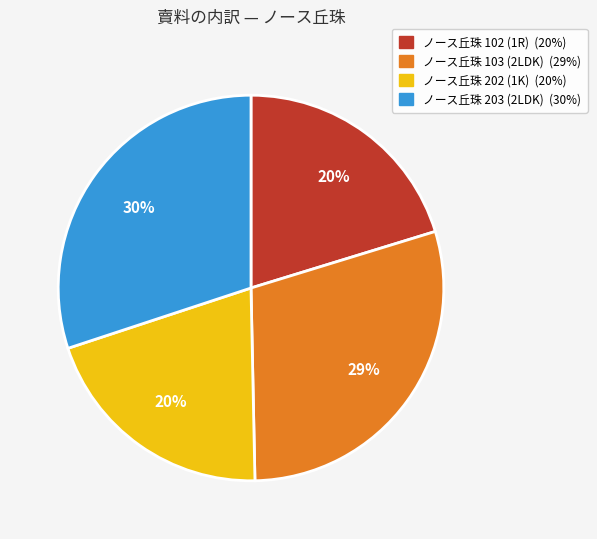

To the nearest percent, what is the difference between the largest and smallest slice percentages?

10%